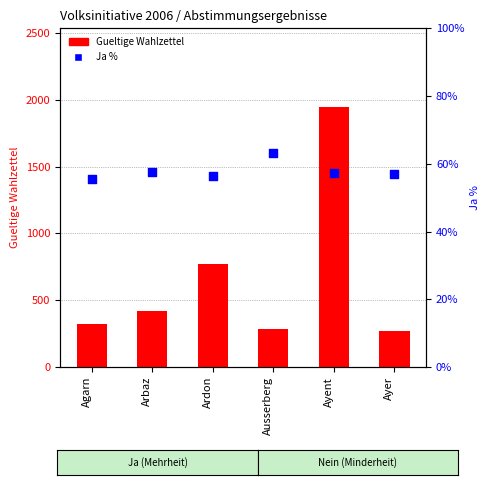

At which category is the sum across all series the highest?

Ayent